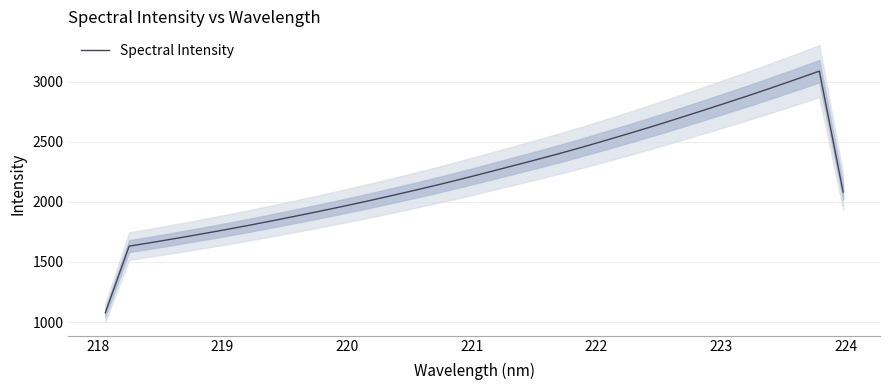

What is the lowest value of the Spectral Intensity series?

1077.6